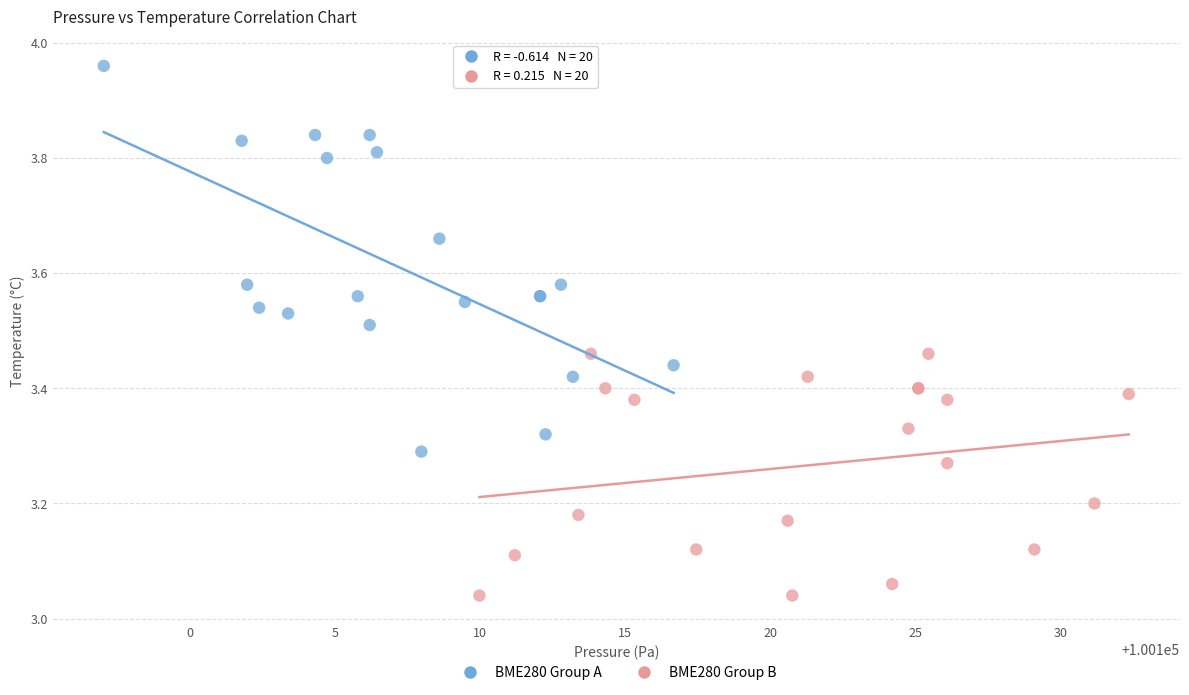

Which series contains the highest Y value?

BME280 Group A